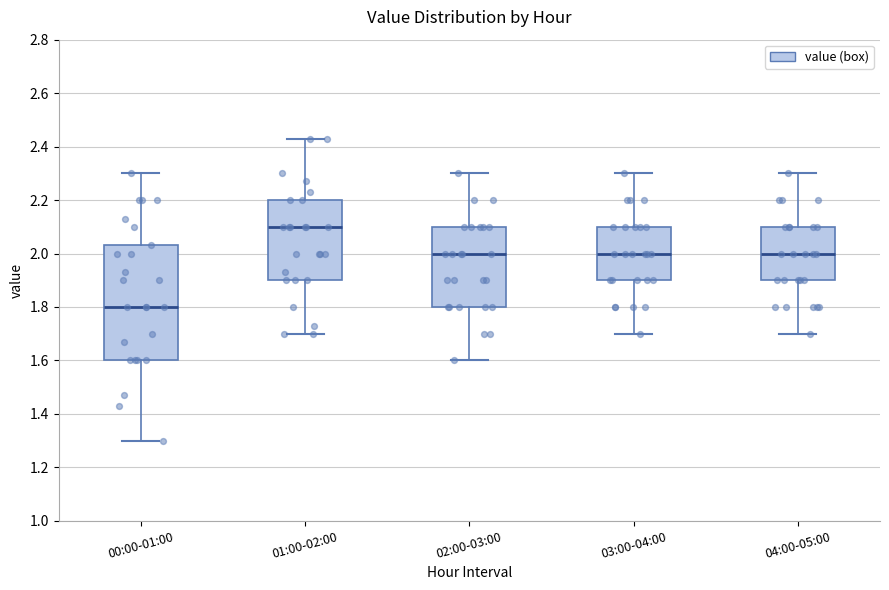

Where is the upper edge of the box for 01:00-02:00 on the y-axis? The values are not printed on the chart, so give them approximately, as read against the axis.

2.20